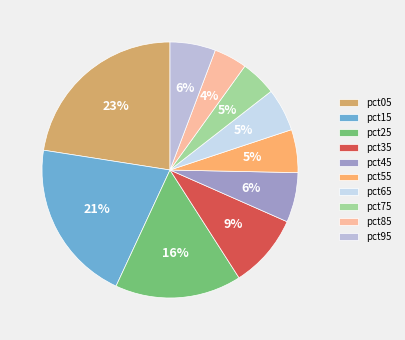

The pct55 slice represents 5% of the pie. True or false?

True